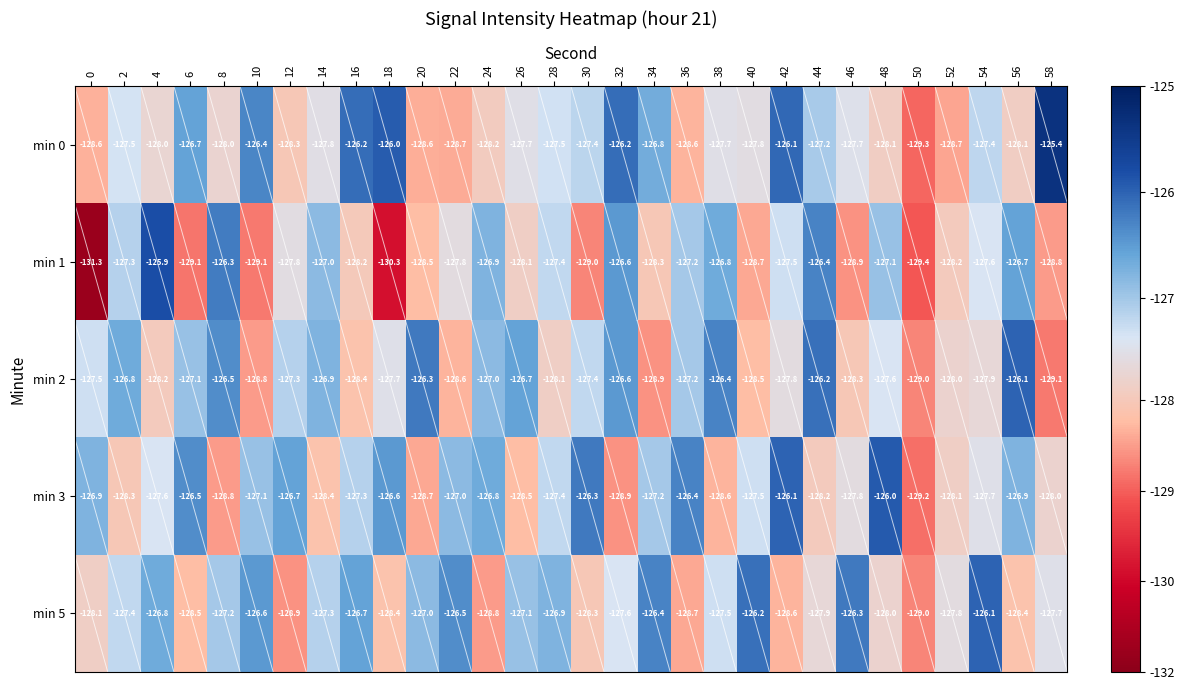

Which series changed the most between 8 and 14?

min 1